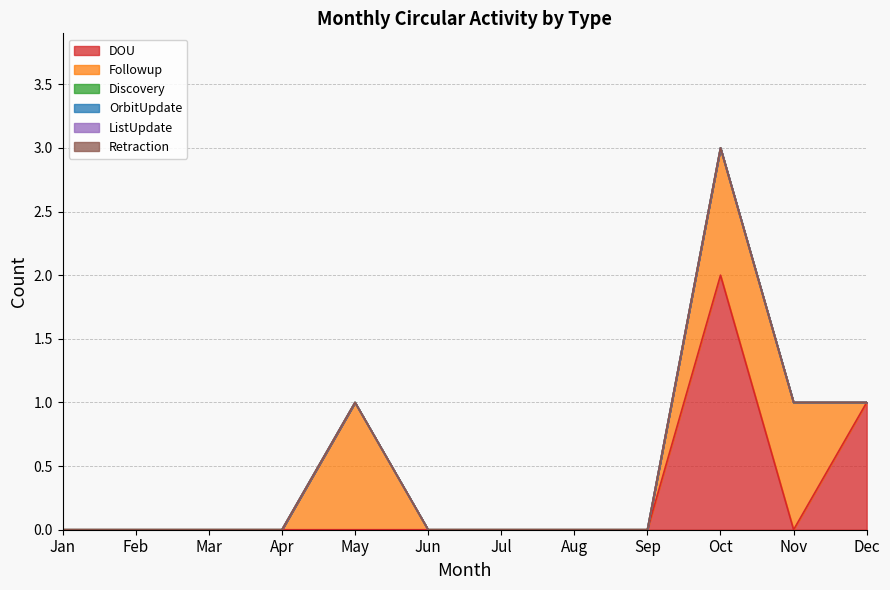

True or false: Retraction and OrbitUpdate cross at least once.

False